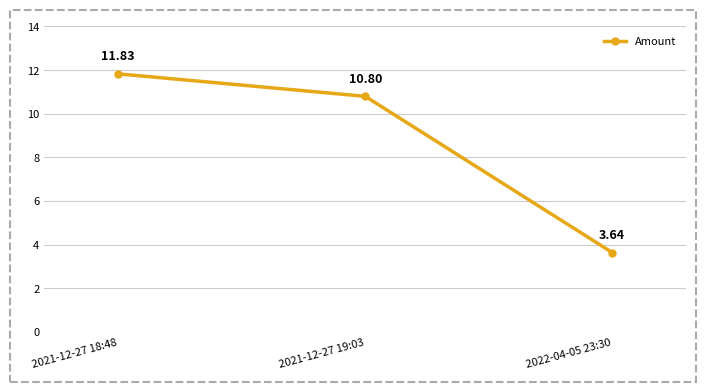

What is the change in value from 2021-12-27 18:48 to 2022-04-05 23:30?

-8.2